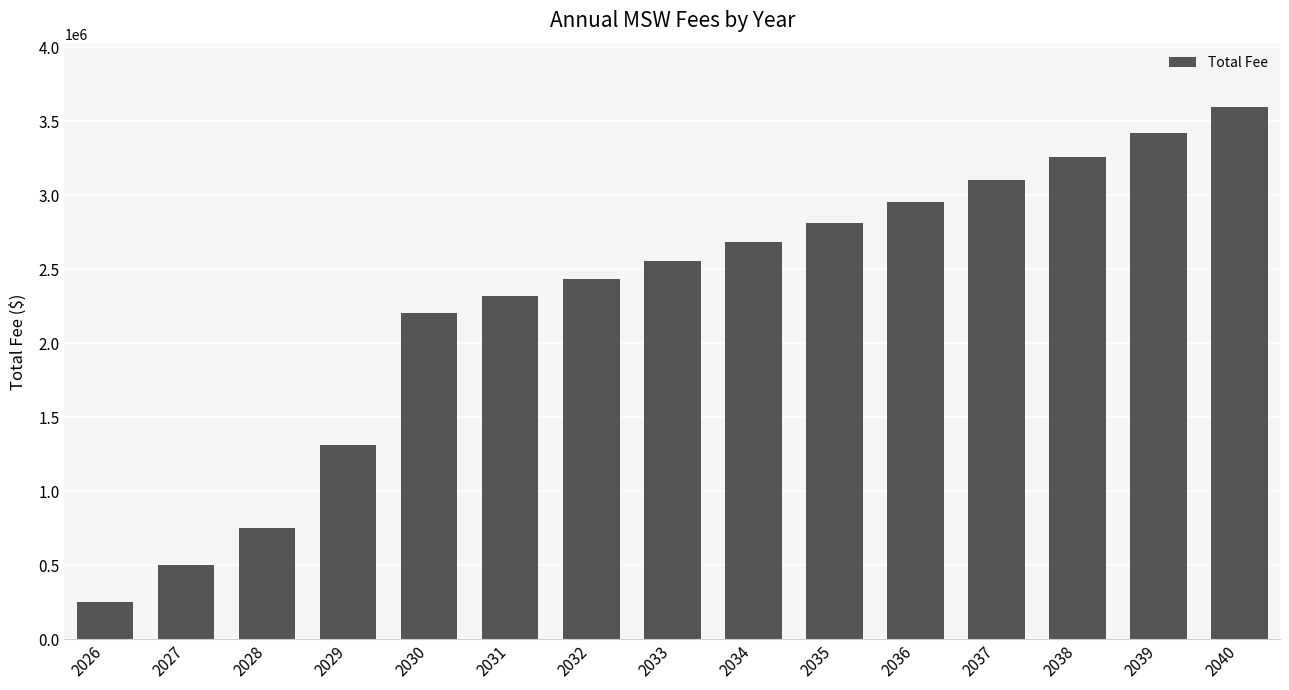

Read the value at 2035.

2814200